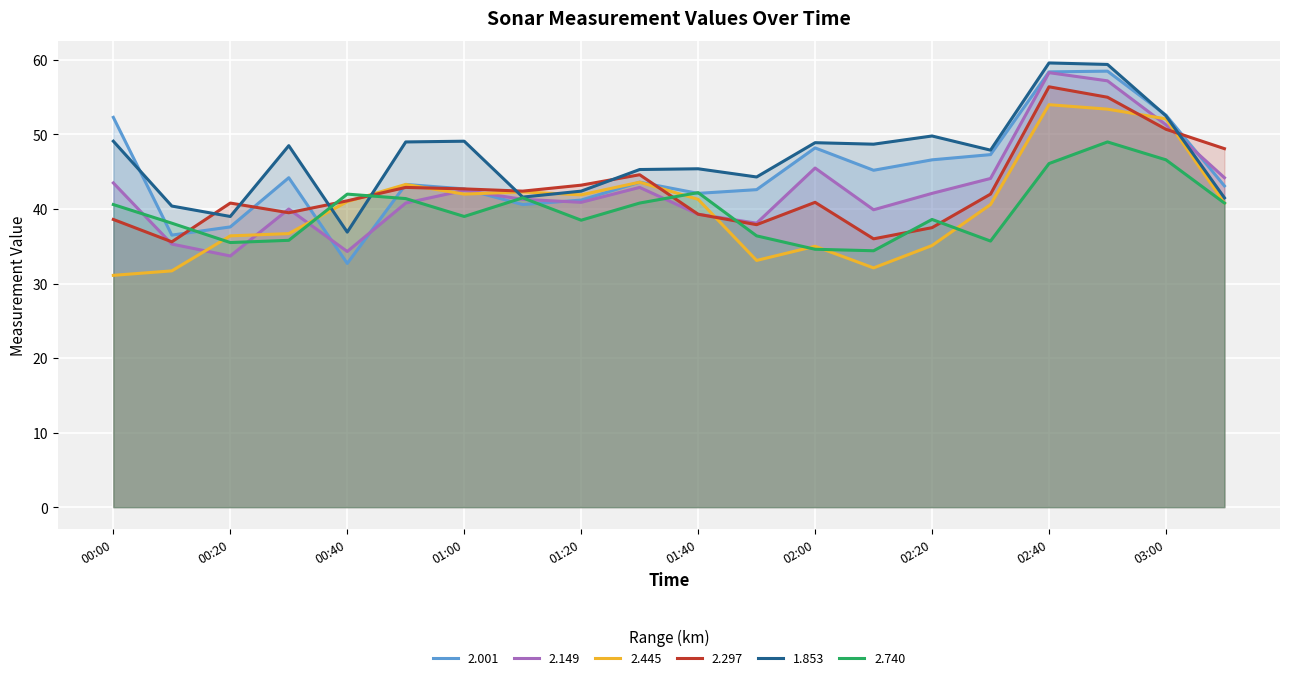

What is the approximate value of 2.297 at 03:00?

50.7